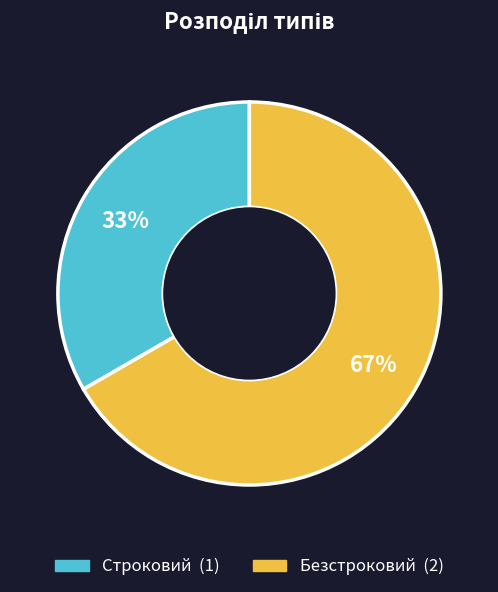

Is the sum of Строковий and Безстроковий greater than half?

Yes